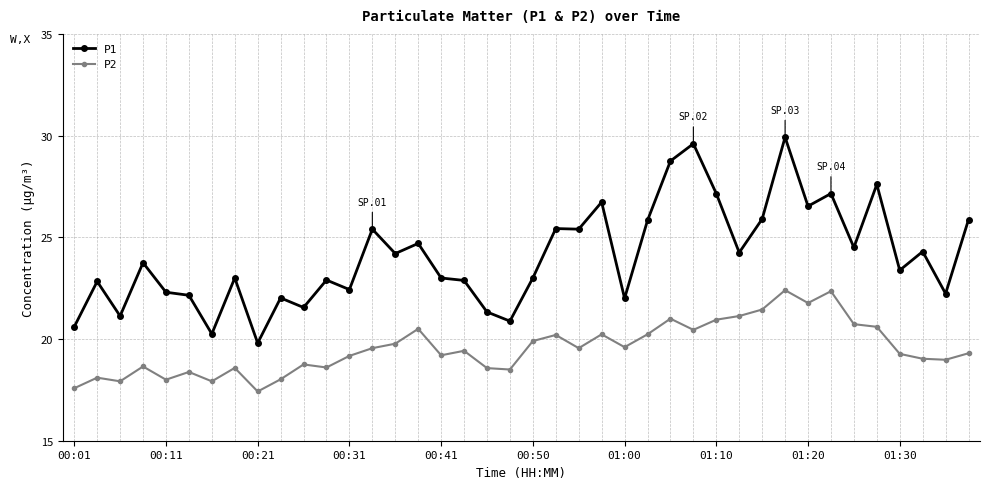

True or false: P1 has more than 0 points higher than both neighbors.

True